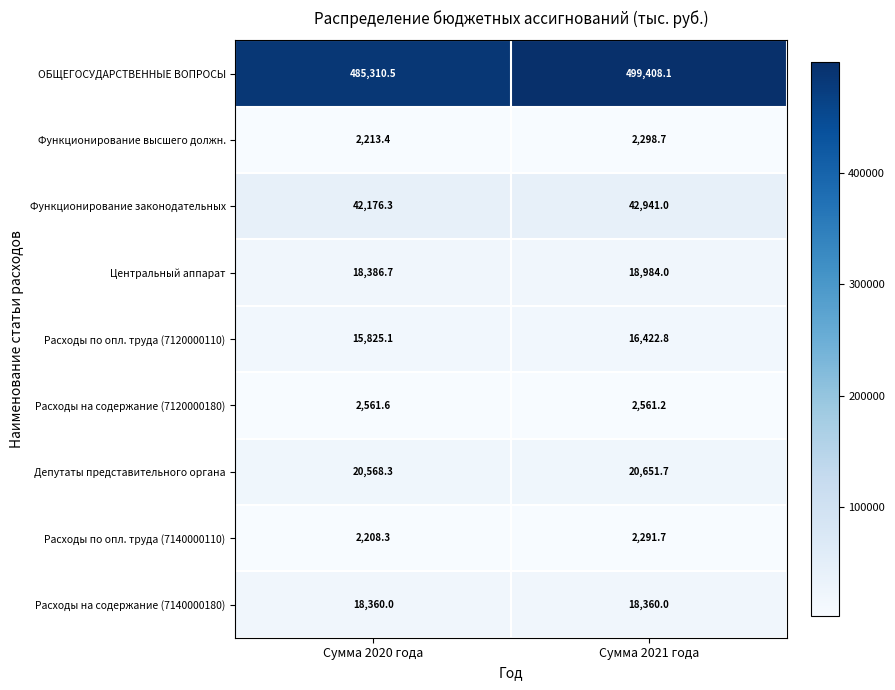

What is the difference between the highest and lowest values at Сумма 2021 года?

497116.4